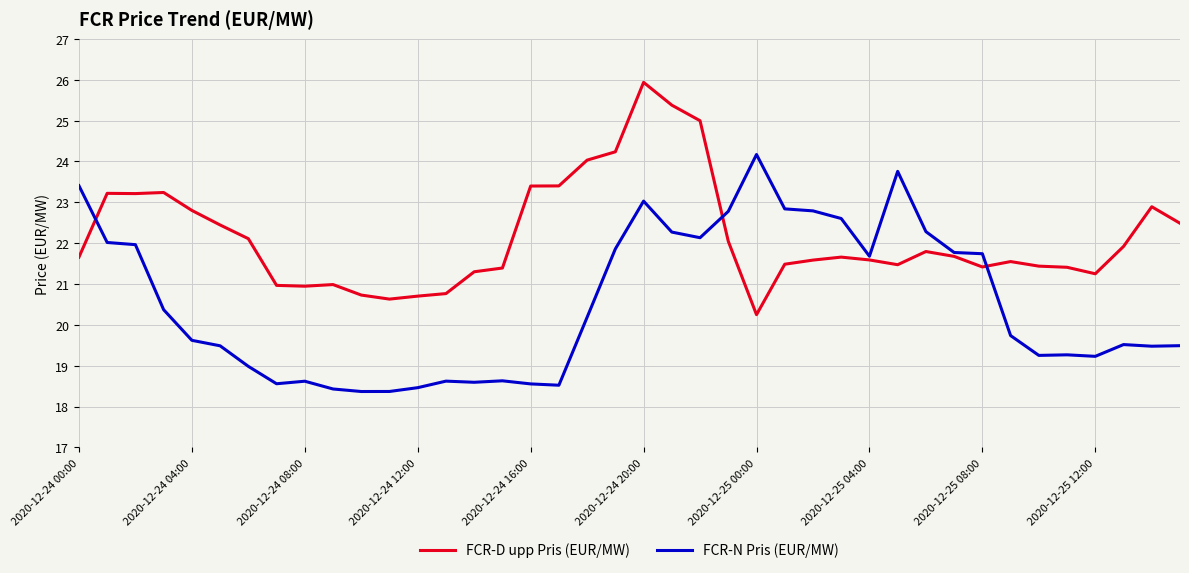

Which series has the largest total across all categories?

FCR-D upp Pris (EUR/MW)